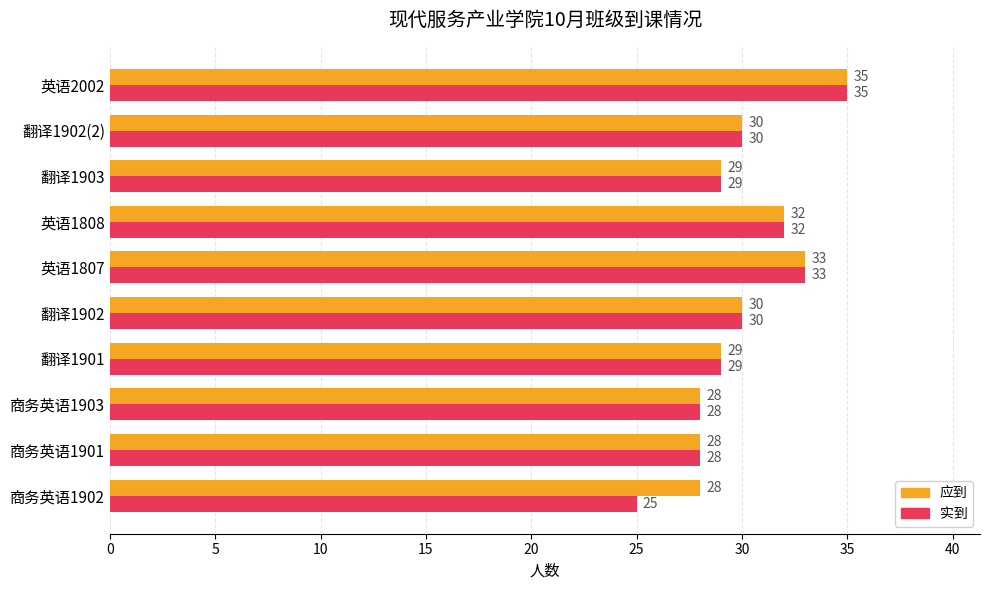

List the series in order of their overall mean, lowest first.

实到, 应到